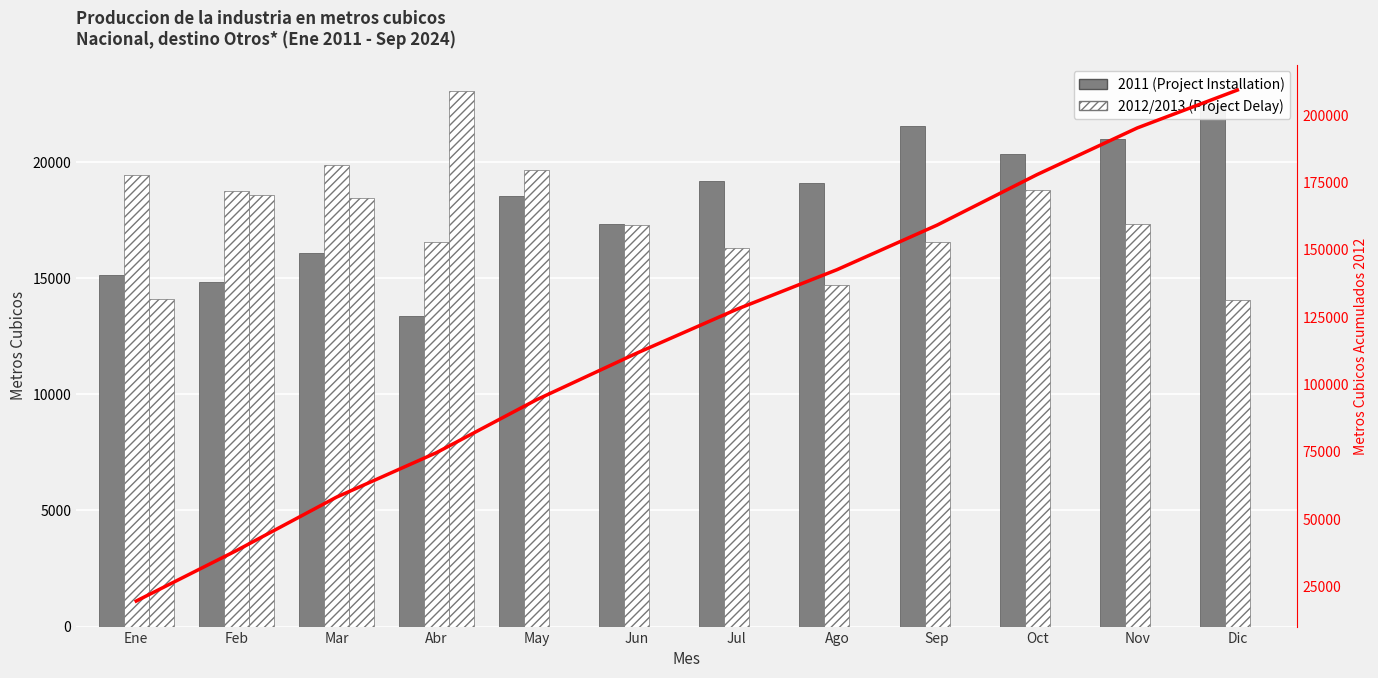

What is the difference between the second highest and minimum values?

175754.4